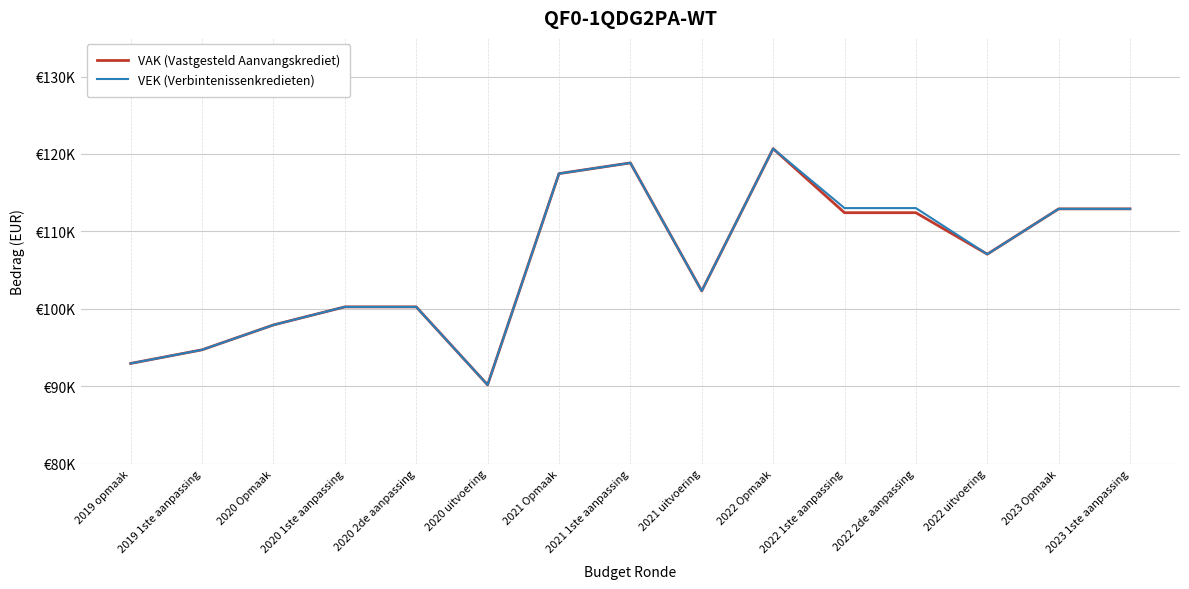

Does the chart have visible grid lines?

Yes